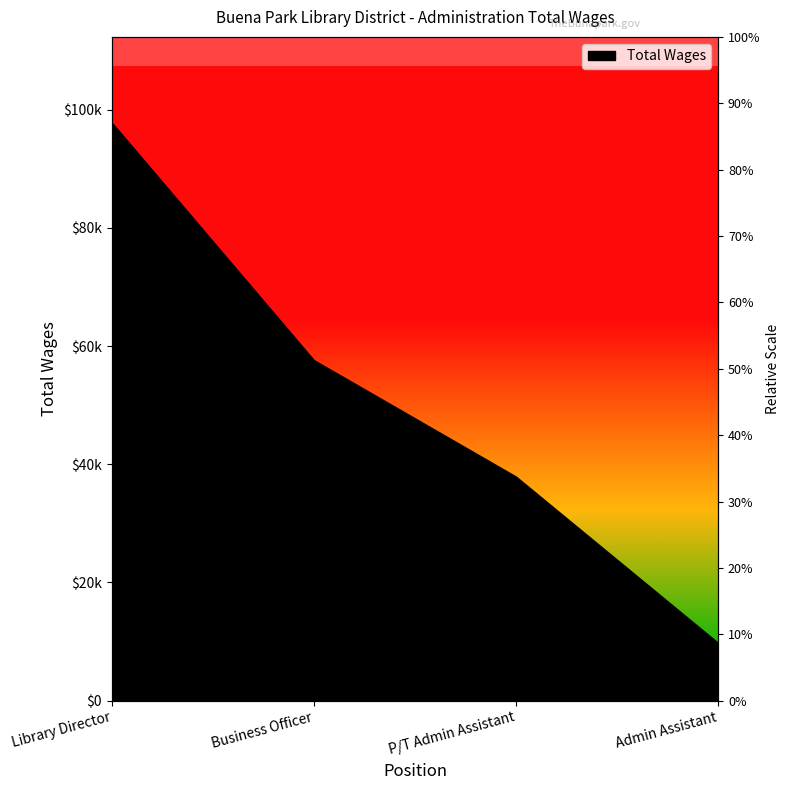

The value at P/T Admin Assistant is 37739. True or false?

True